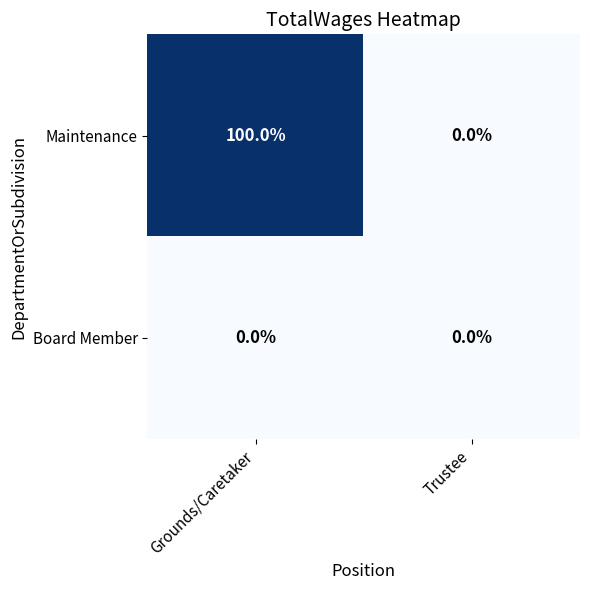

Which series has the widest spread of values?

Maintenance